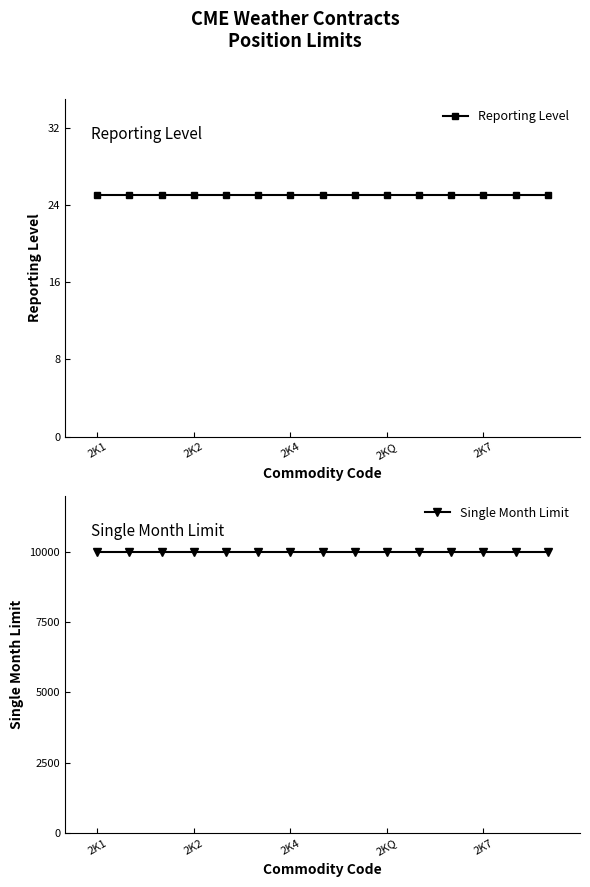

True or false: Reporting Level and Single Month Limit cross at least once.

False